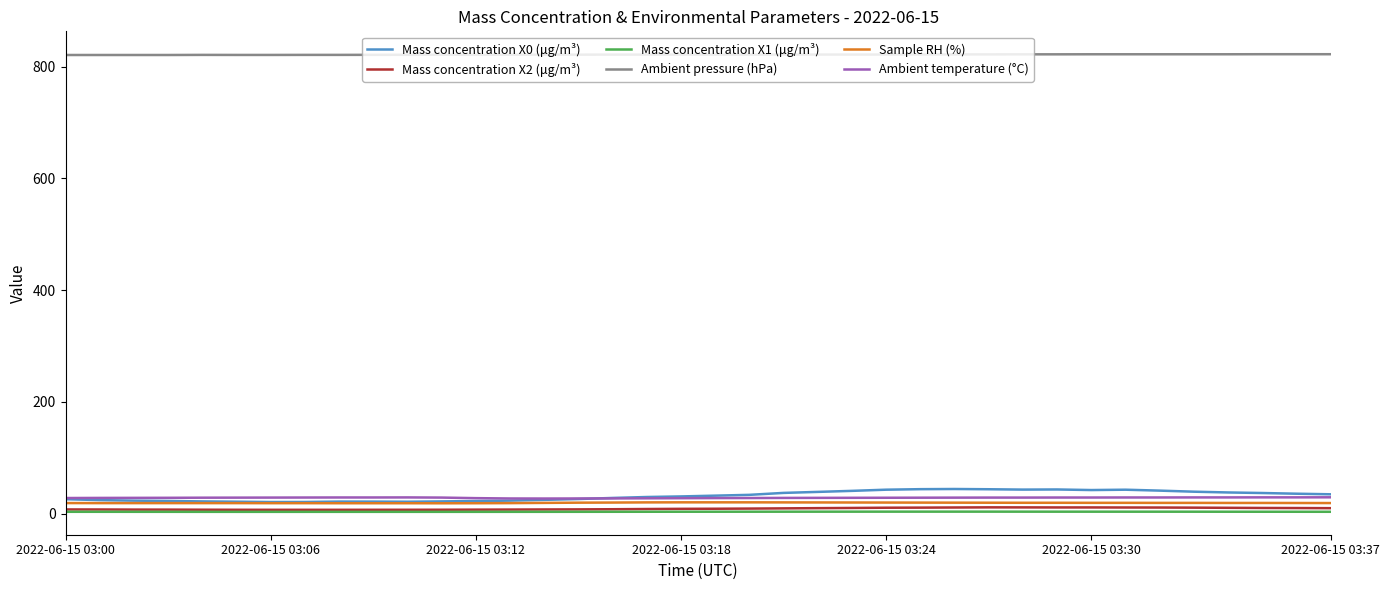

Which series has the largest range (max minus min)?

Mass concentration X0 (μg/m³)